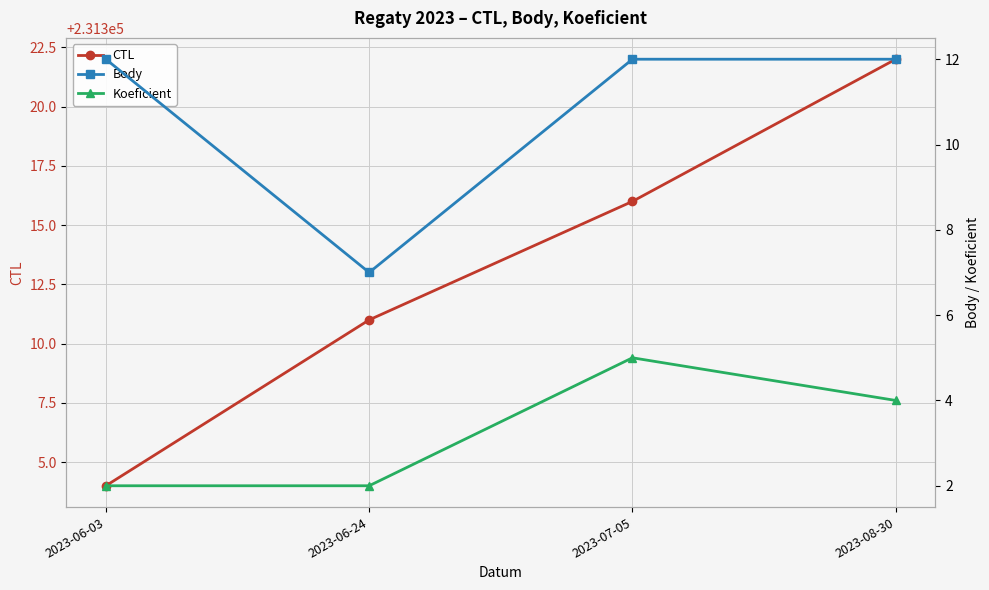

True or false: Body and Koeficient intersect in this chart.

False